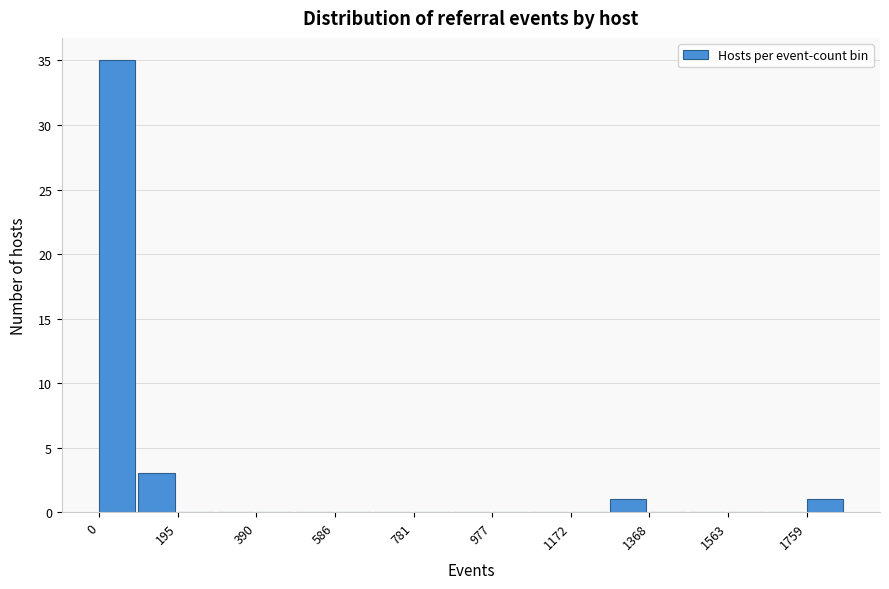

Reading left to right, list every bar in this chart as the range it spans on the x-axis followed by its height. Neither the bar edges nor the heights are printed on the chart, so give them approximately, as read against the axes.

0 to 100: 35
100 to 200: 3
200 to 300: 0
300 to 400: 0
400 to 480: 0
480 to 580: 0
580 to 680: 0
680 to 780: 0
780 to 880: 0
880 to 980: 0
980 to 1080: 0
1080 to 1180: 0
1180 to 1280: 0
1280 to 1360: 1
1360 to 1460: 0
1460 to 1560: 0
1560 to 1660: 0
1660 to 1760: 0
1760 to 1860: 1